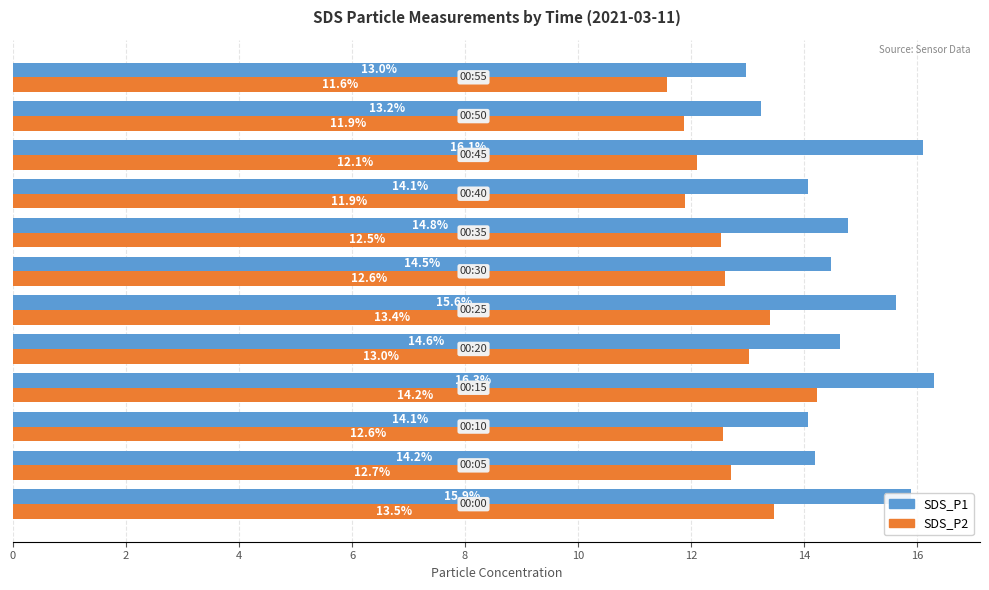

What is the lowest value of the SDS_P1 series?

13.0